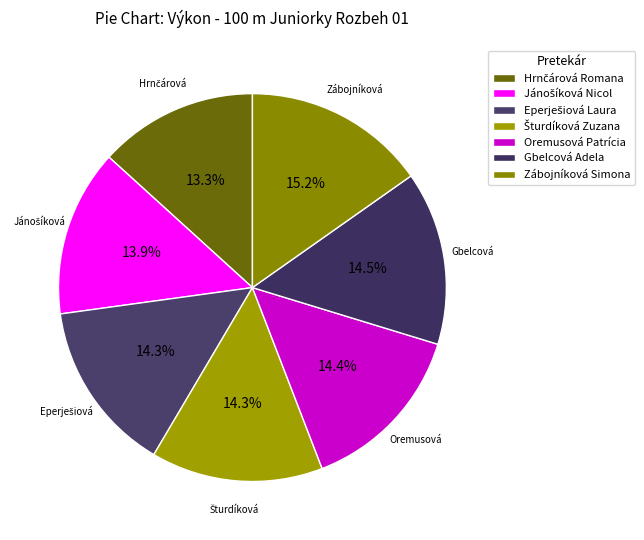

Which category has the smallest portion of the pie?

Hrnčárová Romana